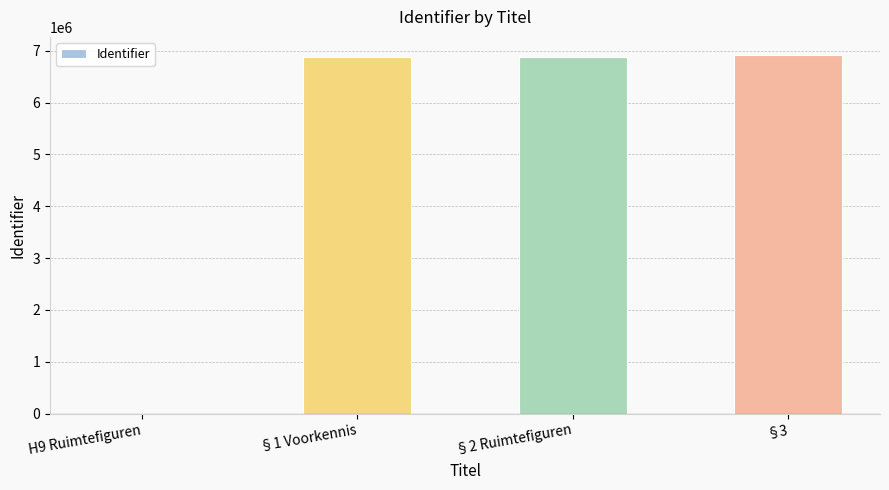

What is the change in value from §1 Voorkennis to §2 Ruimtefiguren?

+15